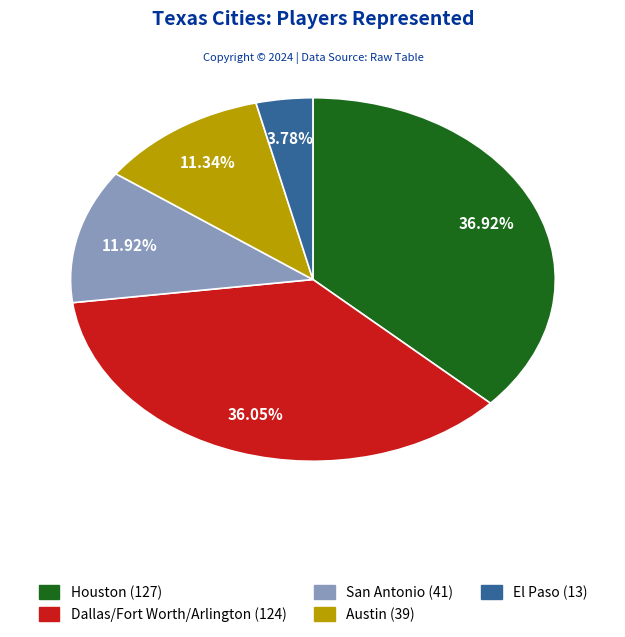

Is El Paso the majority of the pie?

No